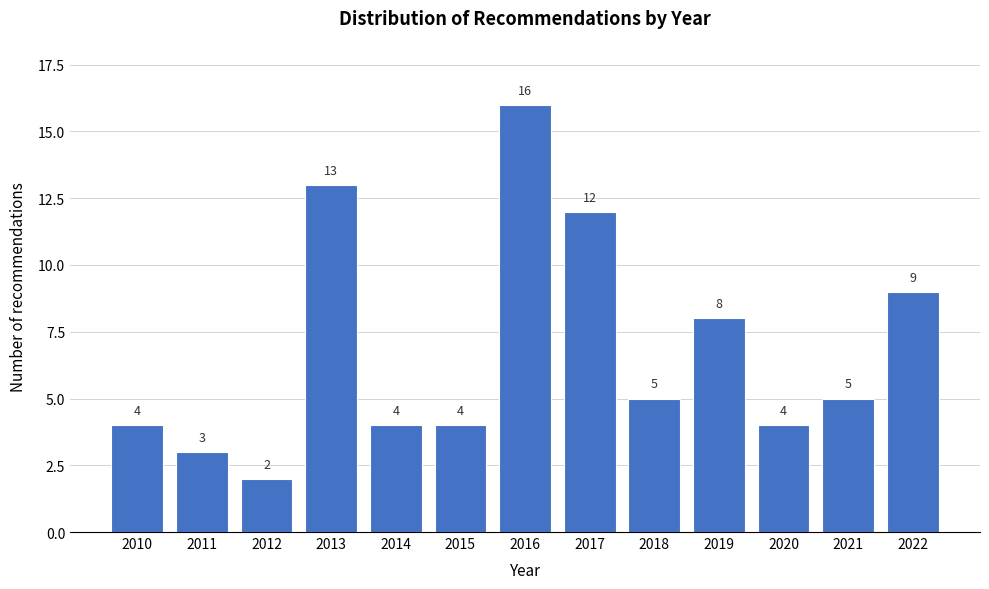

Reading left to right, transcribe all the data shown in this chart.

4	3	2	13	4	4	16	12	5	8	4	5	9